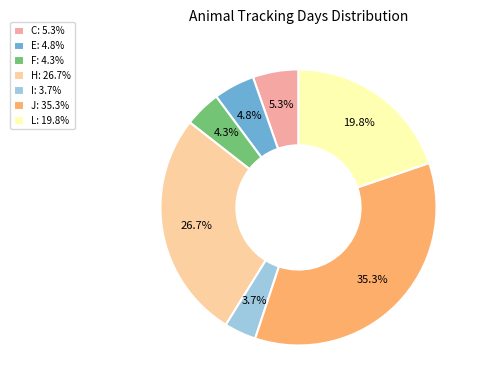

What percentage is NOT represented by F?

95.7%